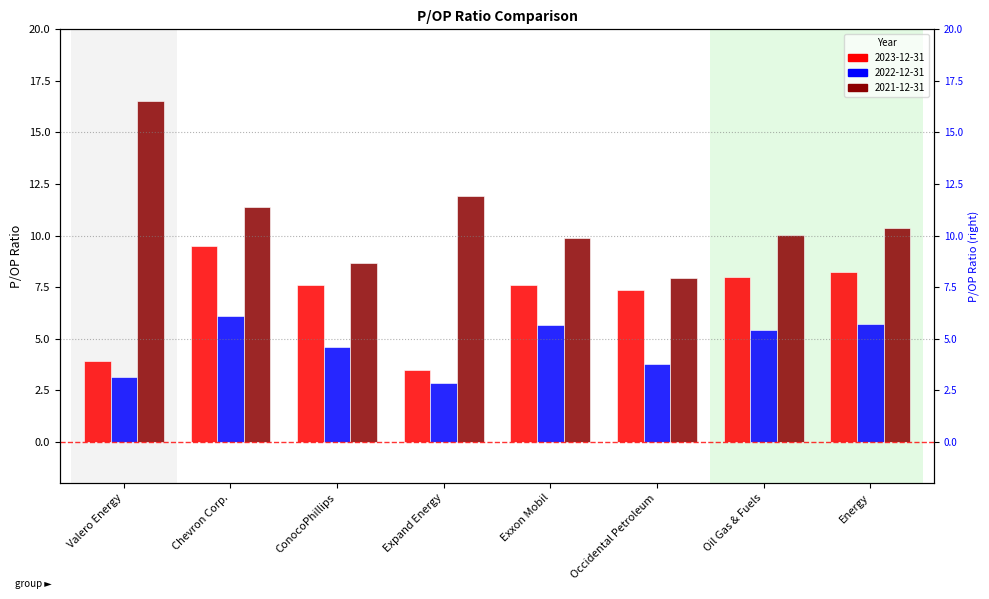

What is the total value across all series at Valero Energy?

23.6